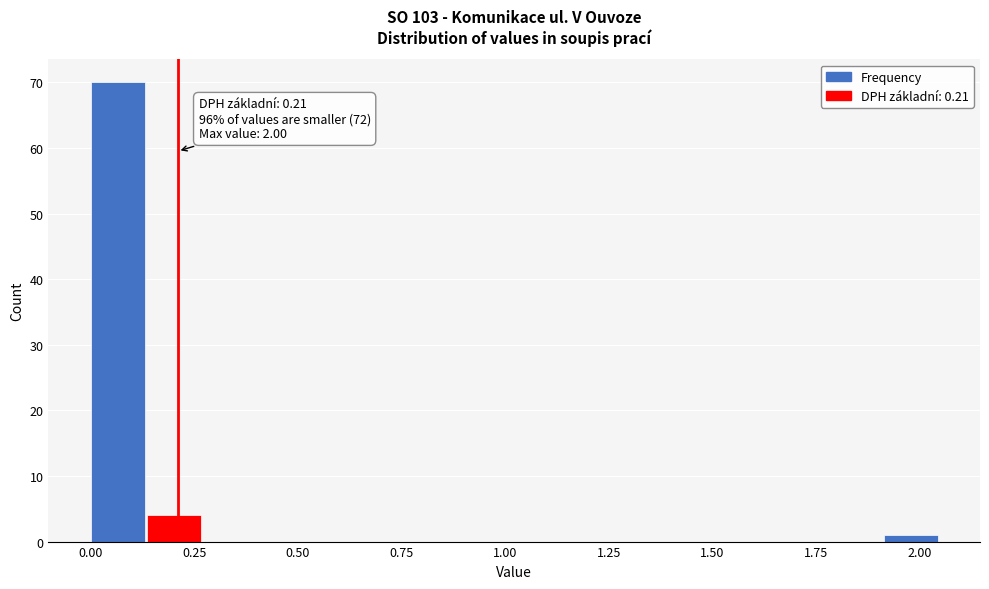

Around what value on the x-axis is the tallest bar? Give the approximate position of its centre, as read against the axis.

0.05